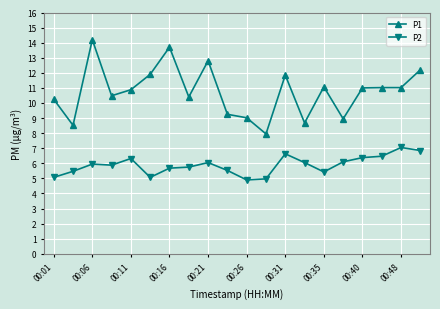

Is this an area chart (filled region under the line)?

No